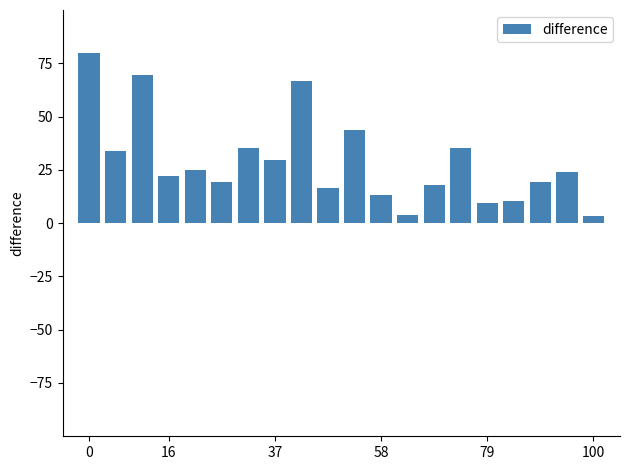

What is the difference between the second highest and minimum values?

65.7